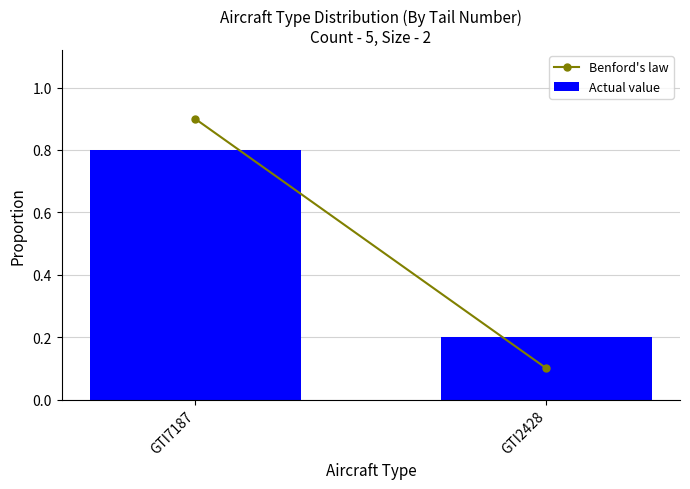

The chart shows a value of 0.1 at GTI2428. True or false?

False